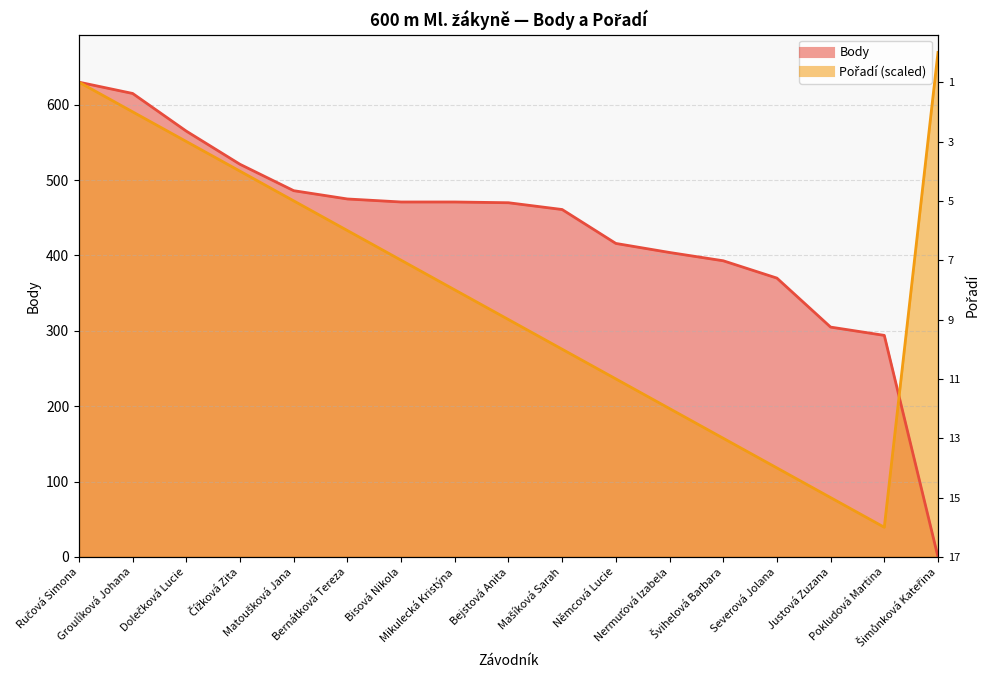

Reading left to right, extract all data points from this chart.

Body: 630.0	615.0	565.0	521.0	486.0	475.0	471.0	471.0	470.0	461.0	416.0	404.0	393.0	370.0	305.0	294.0	0.0
Pořadí: 630.0	590.6	551.2	511.9	472.5	433.1	393.8	354.4	315.0	275.6	236.2	196.9	157.5	118.1	78.8	39.4	669.4